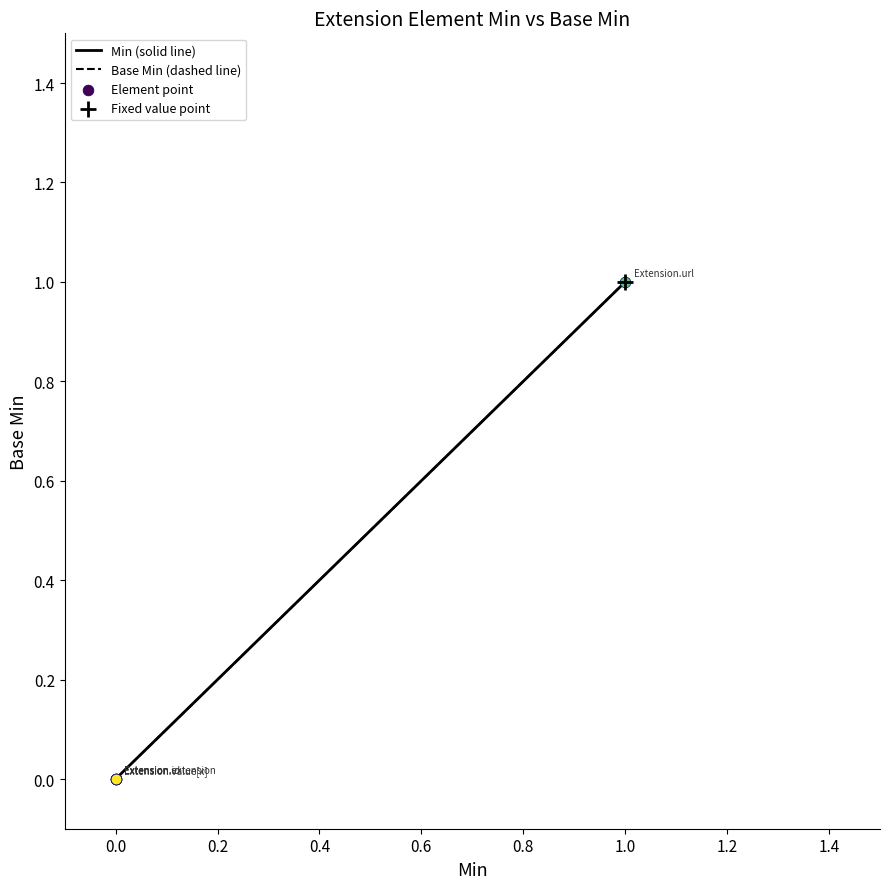

Which series has the widest spread of Y values?

Min